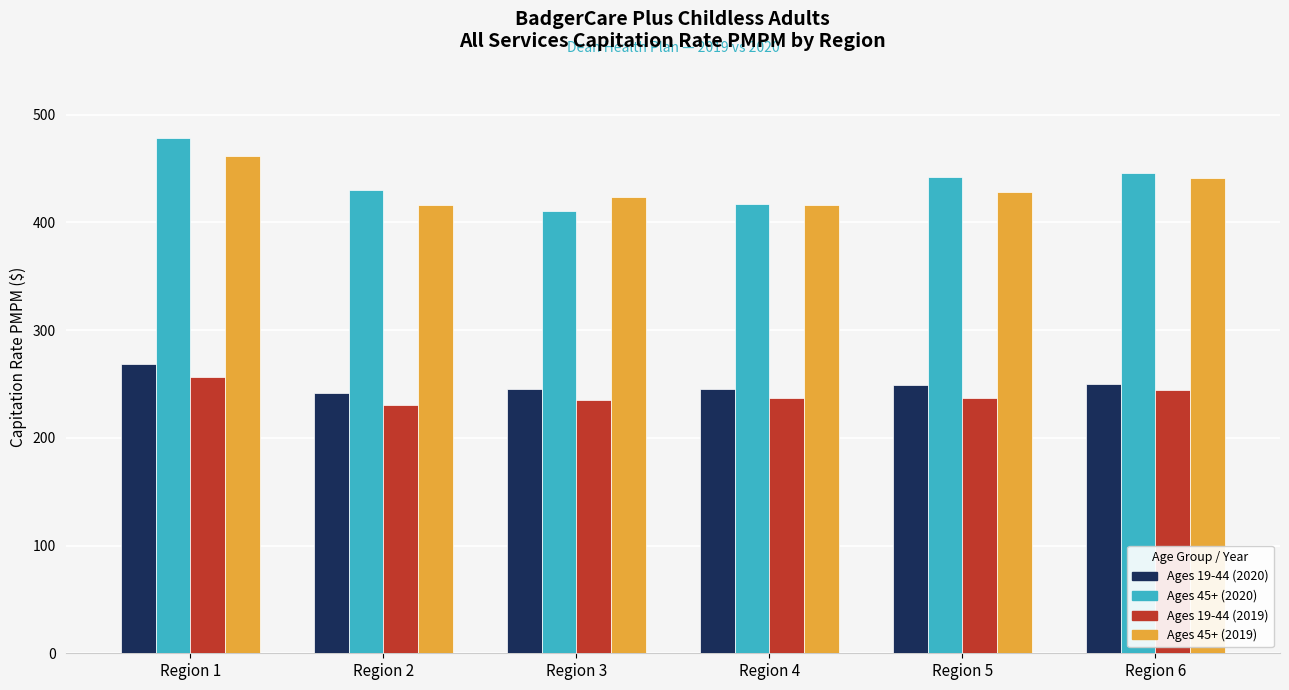

True or false: Ages 45+ (2020) has a value of 637.6 at Region 6.

False